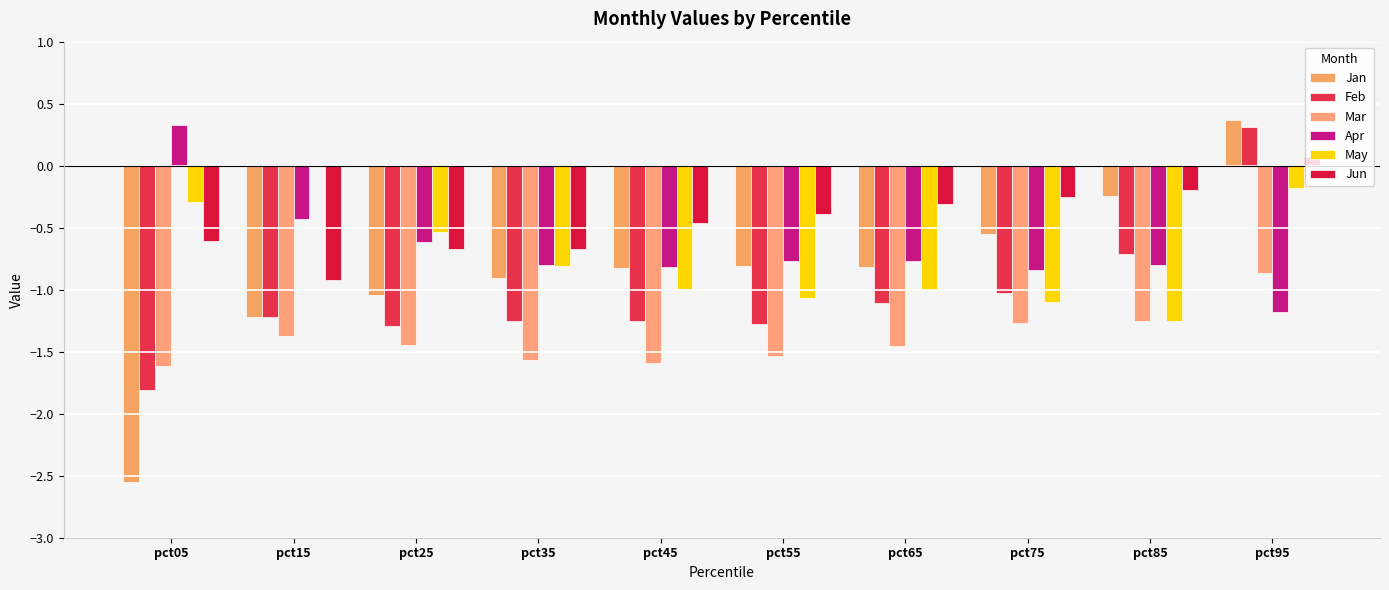

What is the average value of the Feb series?

-1.1